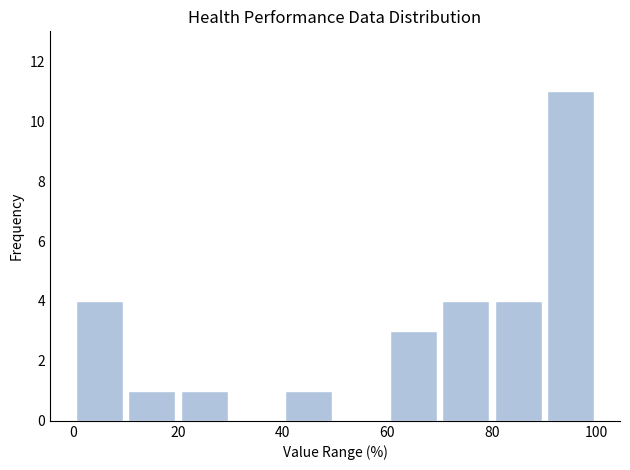

Reading left to right, list every bar in this chart as the range it spans on the x-axis followed by its height. The values are not printed on the chart, so give them approximately, as read against the axis.

0 to 10: 4
10 to 20: 1
20 to 30: 1
30 to 40: 0
40 to 50: 1
50 to 60: 0
60 to 70: 3
70 to 80: 4
80 to 90: 4
90 to 100: 11